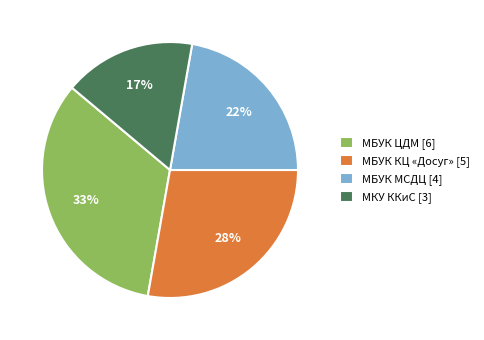

Do МБУК ЦДМ [6] and МБУК МСДЦ [4] together represent more than half of the pie?

Yes